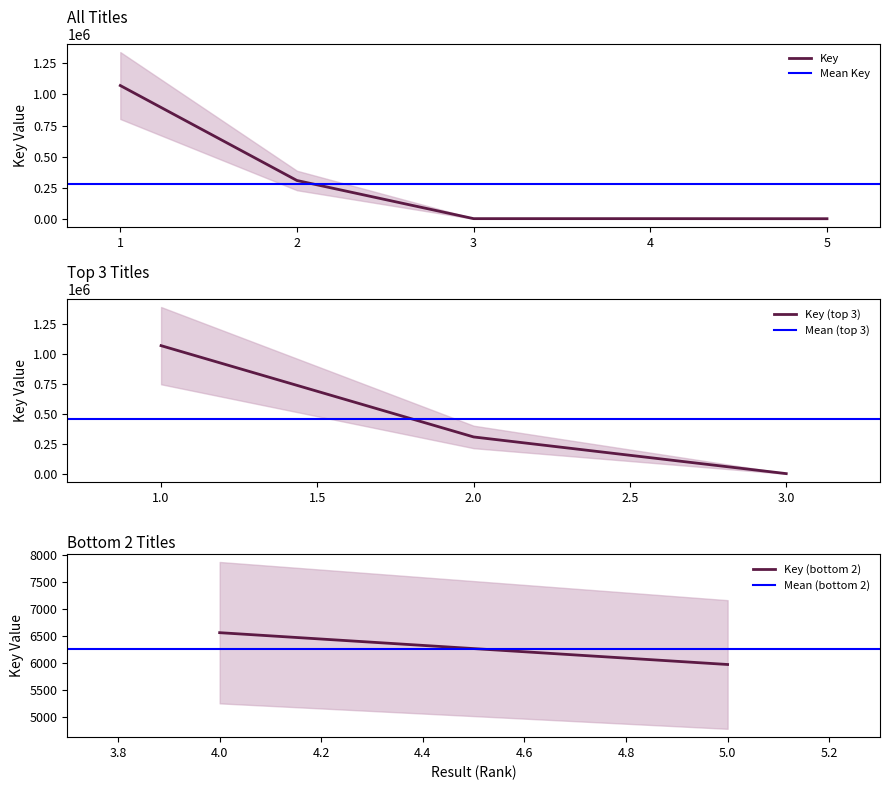

What is the sum of all values?

1400596